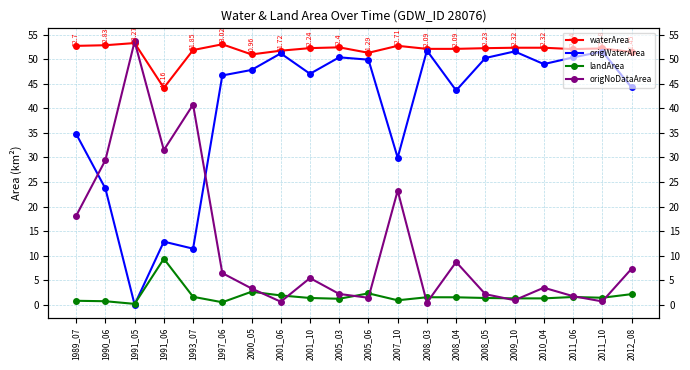

What is the smallest value displayed?

0.1